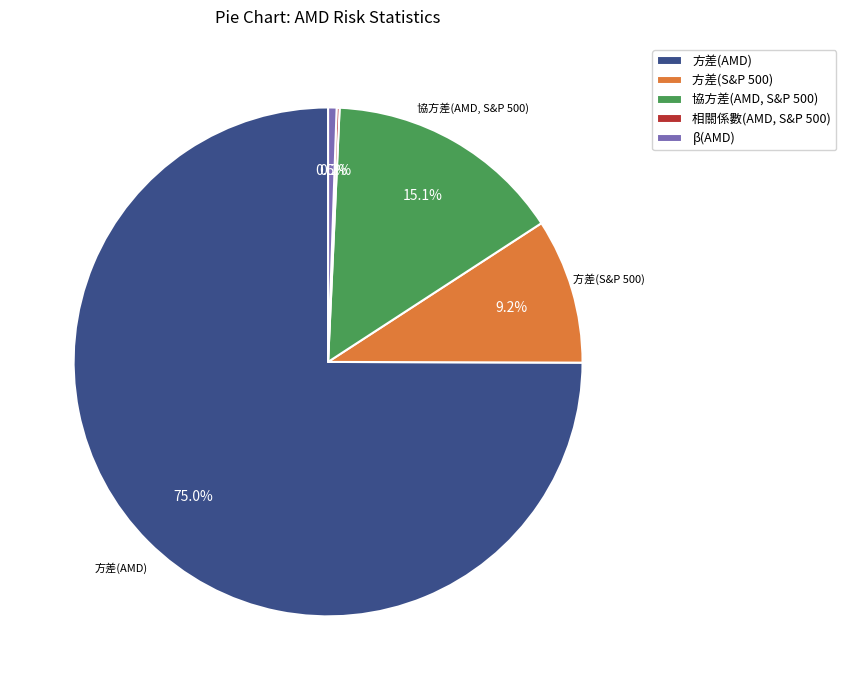

Which category has the biggest portion of the pie?

方差(AMD)